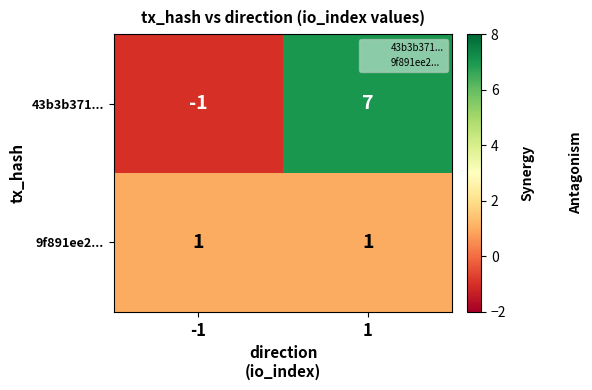

Which series has the largest total across all categories?

43b3b371...